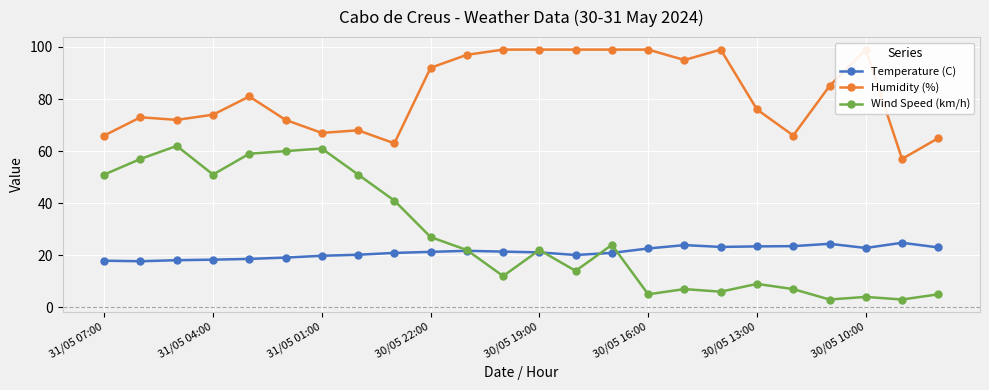

What is the sum of all Humidity (%) values?

1962.0